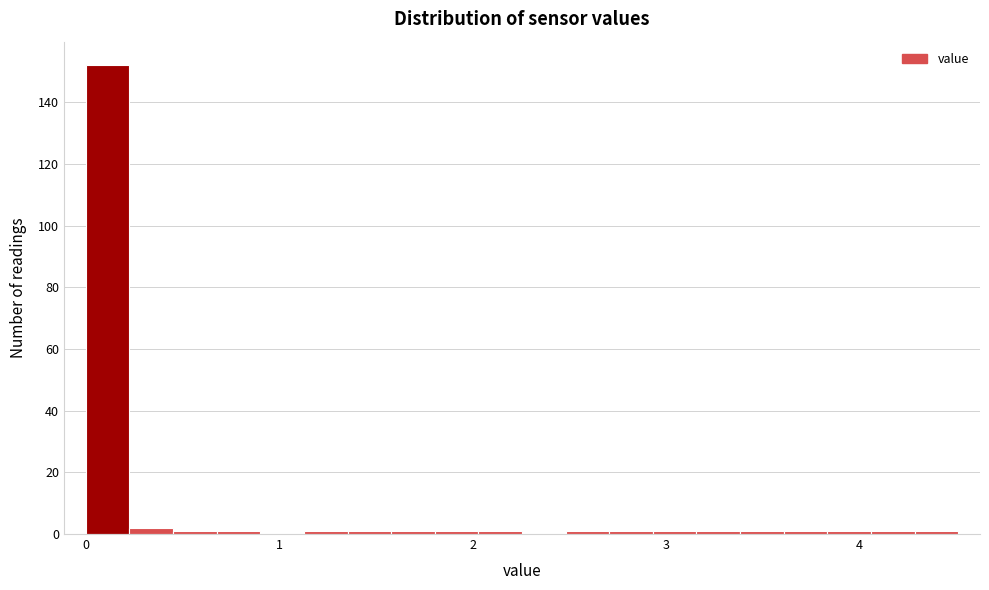

Around what value on the x-axis is the tallest bar? Give the approximate position of its centre, as read against the axis.

0.1